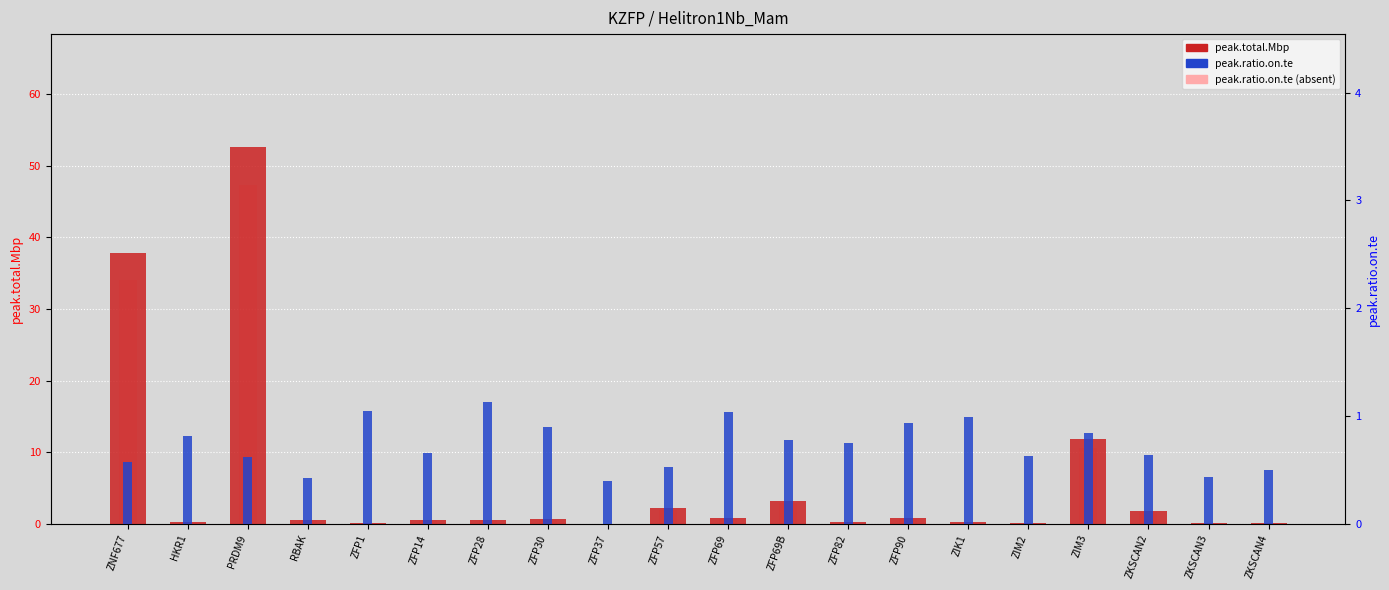

Reading right to left, transcribe all the data shown in this chart.

peak.total.Mbp: ZKSCAN4=0.1	ZKSCAN3=0.2	ZKSCAN2=1.8	ZIM3=11.8	ZIM2=0.1	ZIK1=0.2	ZFP90=0.8	ZFP82=0.3	ZFP69B=3.2	ZFP69=0.8	ZFP57=2.2	ZFP37=0.0	ZFP30=0.7	ZFP28=0.6	ZFP14=0.6	ZFP1=0.1	RBAK=0.6	PRDM9=52.6	HKR1=0.3	ZNF677=37.9
peak.ratio.on.te (absent): ZKSCAN4=0.1	ZKSCAN3=0.2	ZKSCAN2=1.6	ZIM3=10.7	ZIM2=0.1	ZIK1=0.2	ZFP90=0.7	ZFP82=0.3	ZFP69B=2.9	ZFP69=0.7	ZFP57=2.0	ZFP37=0.0	ZFP30=0.6	ZFP28=0.5	ZFP14=0.5	ZFP1=0.1	RBAK=0.5	PRDM9=47.3	HKR1=0.3	ZNF677=34.1
peak.ratio.on.te: ZKSCAN4=0.5	ZKSCAN3=0.4	ZKSCAN2=0.6	ZIM3=0.8	ZIM2=0.6	ZIK1=1.0	ZFP90=0.9	ZFP82=0.7	ZFP69B=0.8	ZFP69=1.0	ZFP57=0.5	ZFP37=0.4	ZFP30=0.9	ZFP28=1.1	ZFP14=0.7	ZFP1=1.1	RBAK=0.4	PRDM9=0.6	HKR1=0.8	ZNF677=0.6